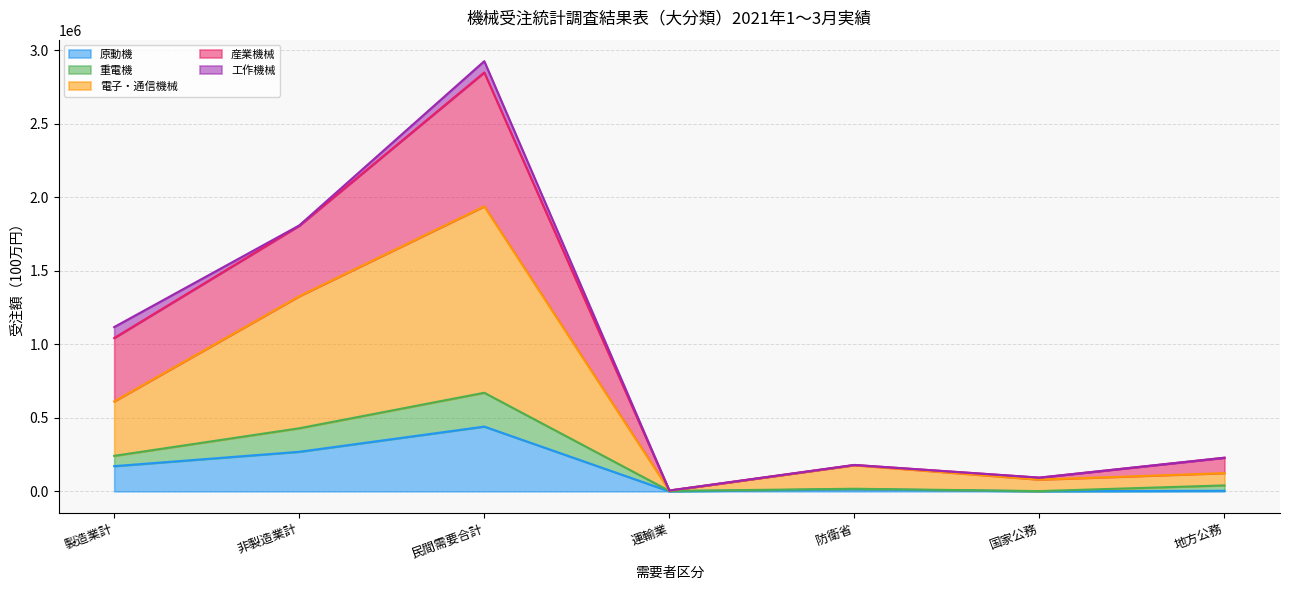

What is the maximum value for 原動機?

440415